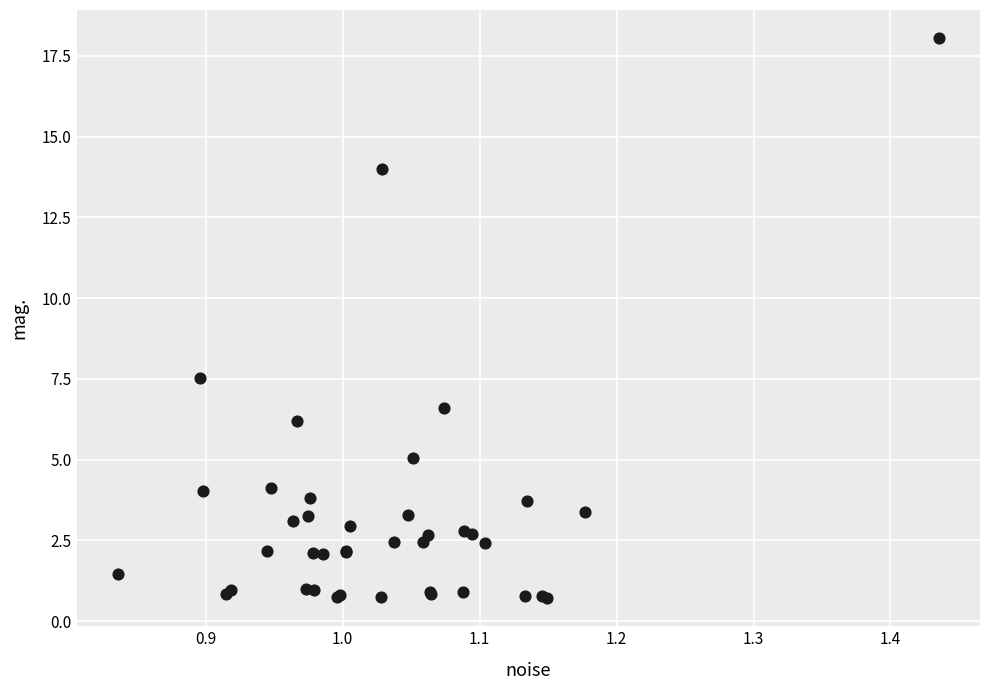

What Y value in the scatter plot is closest to 9?

7.5